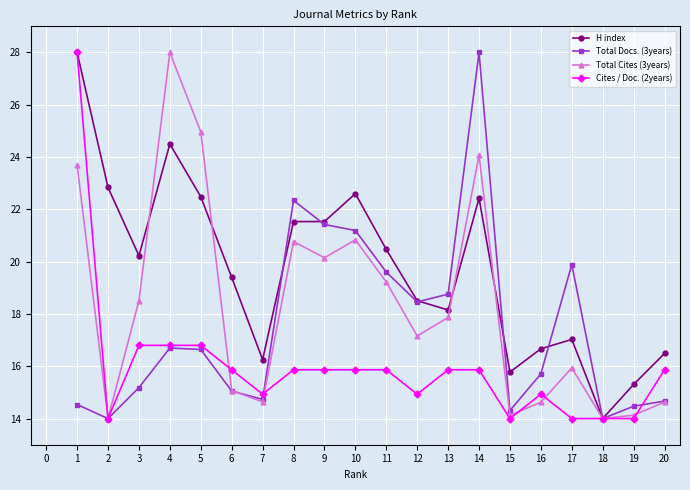

How many values in the H index series are below 20?

10